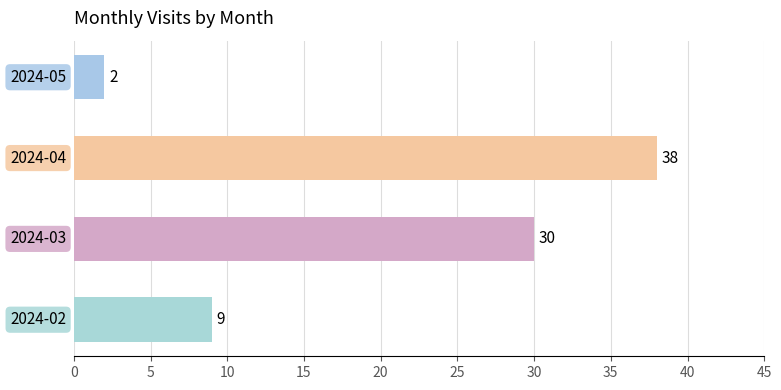

Reading bottom to top, transcribe all the data shown in this chart.

9	30	38	2